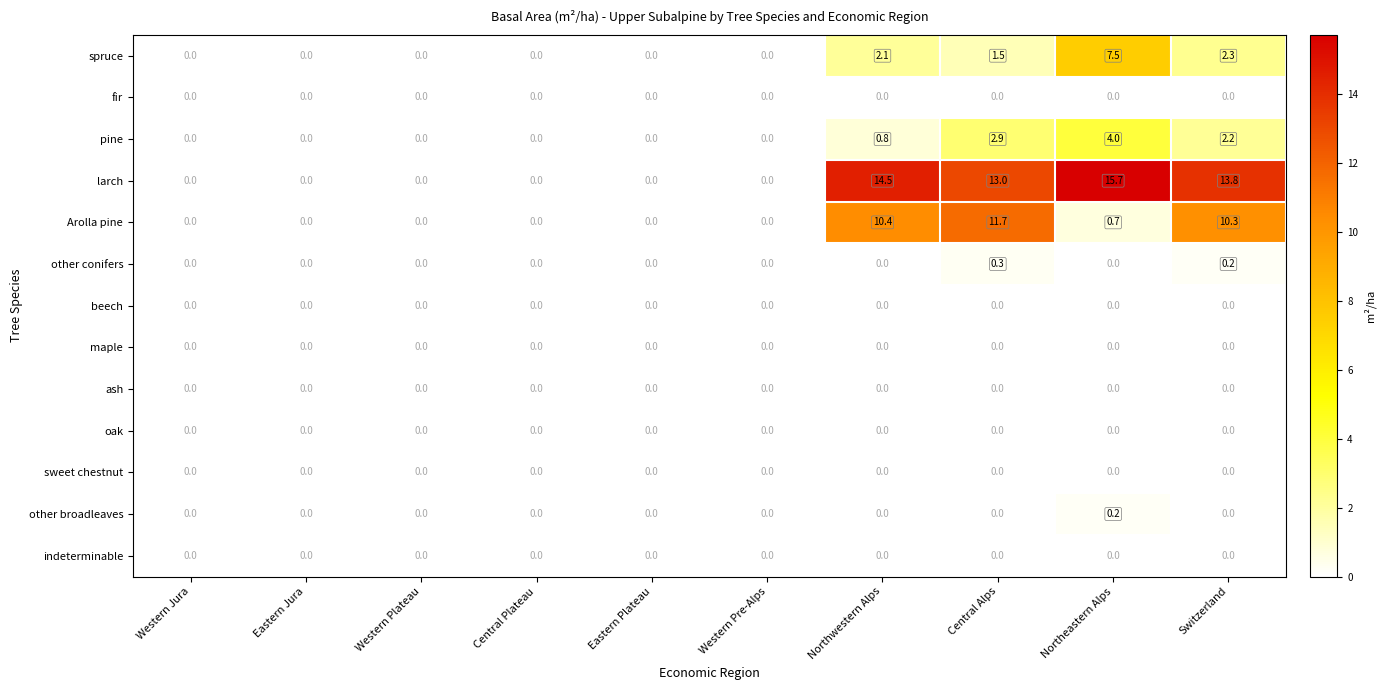

At which label does Arolla pine reach its peak?

Central Alps